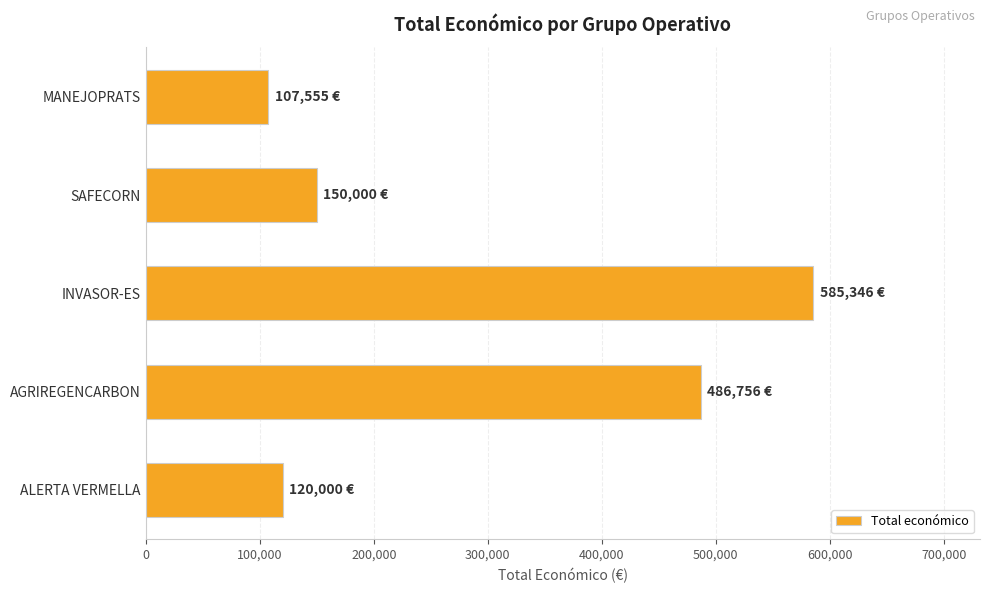

What is the label of the 4th bar from the top?

AGRIREGENCARBON